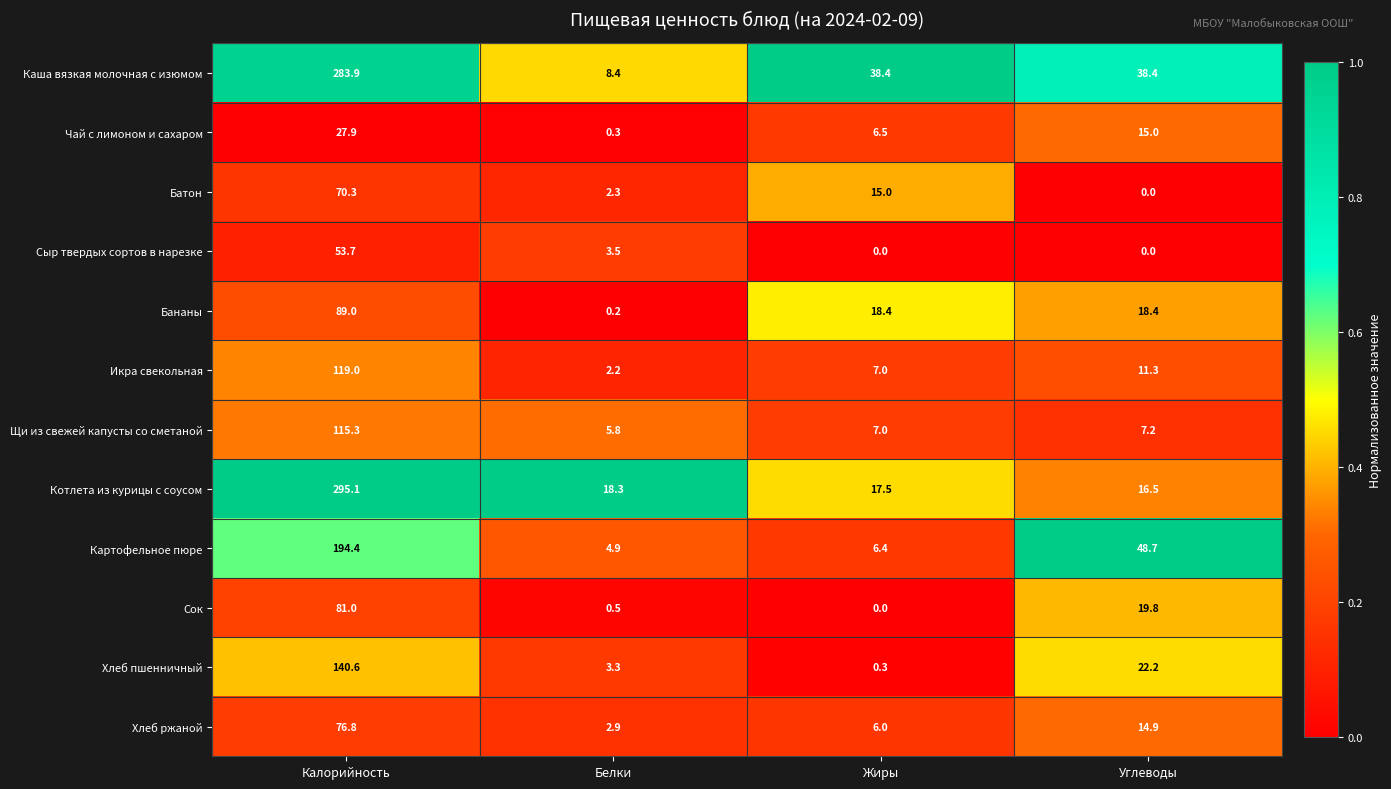

At which category is the sum across all series the highest?

Калорийность